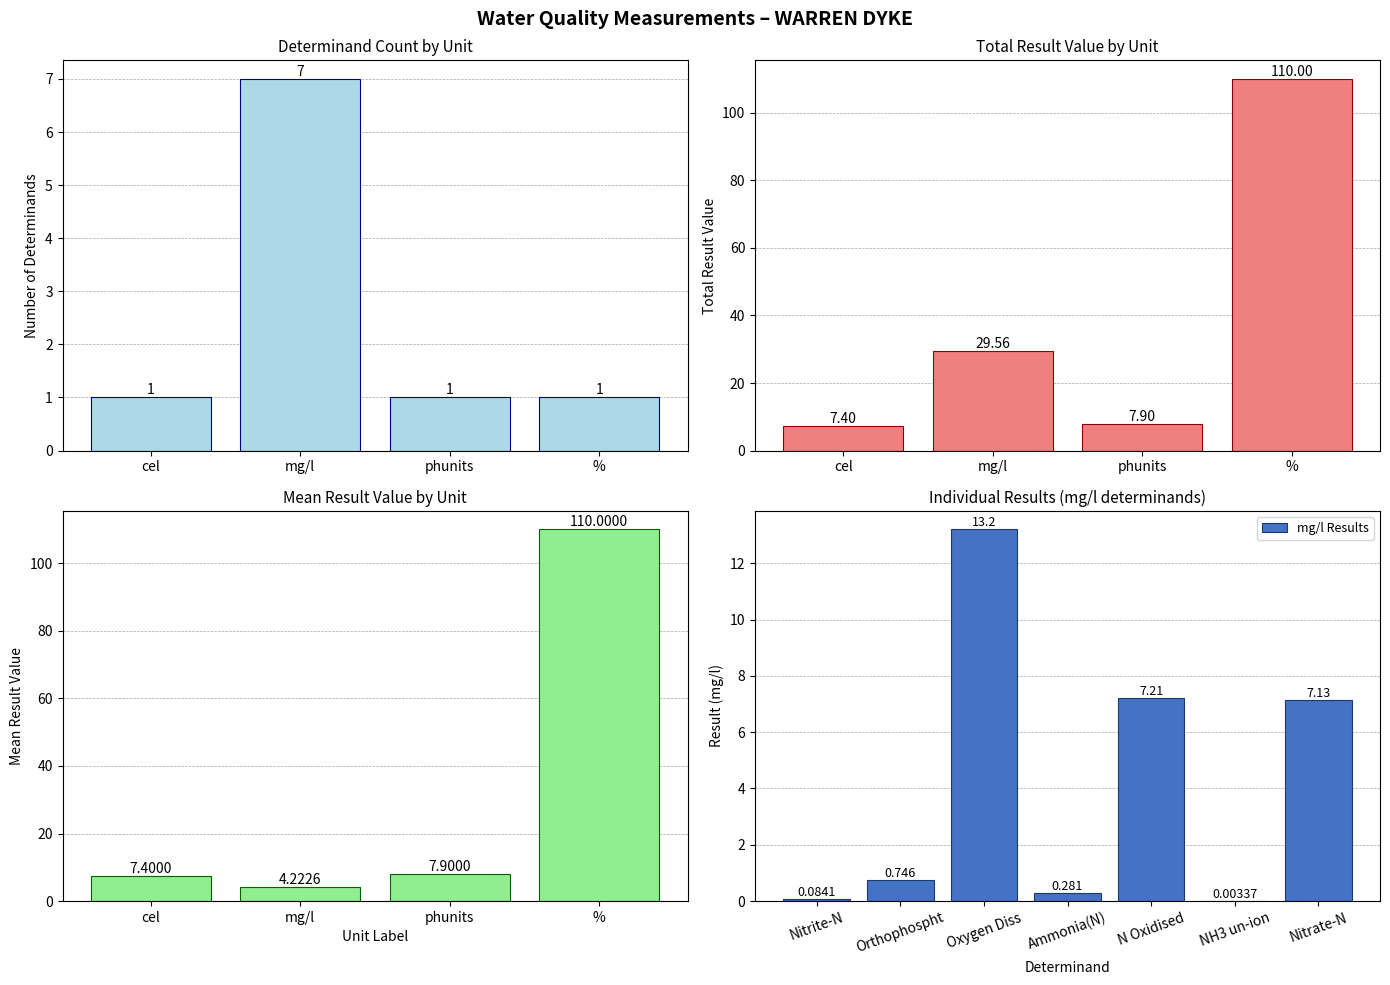

Reading left to right, what are all the values shown in this chart?

Temp Water=7.4	Nitrite-N=0.1	Orthophospht=0.7	Oxygen Diss=13.2	Ammonia(N)=0.3	N Oxidised=7.2	NH3 un-ion=0.0	pH=7.9	O Diss %sat=110.0	Nitrate-N=7.1